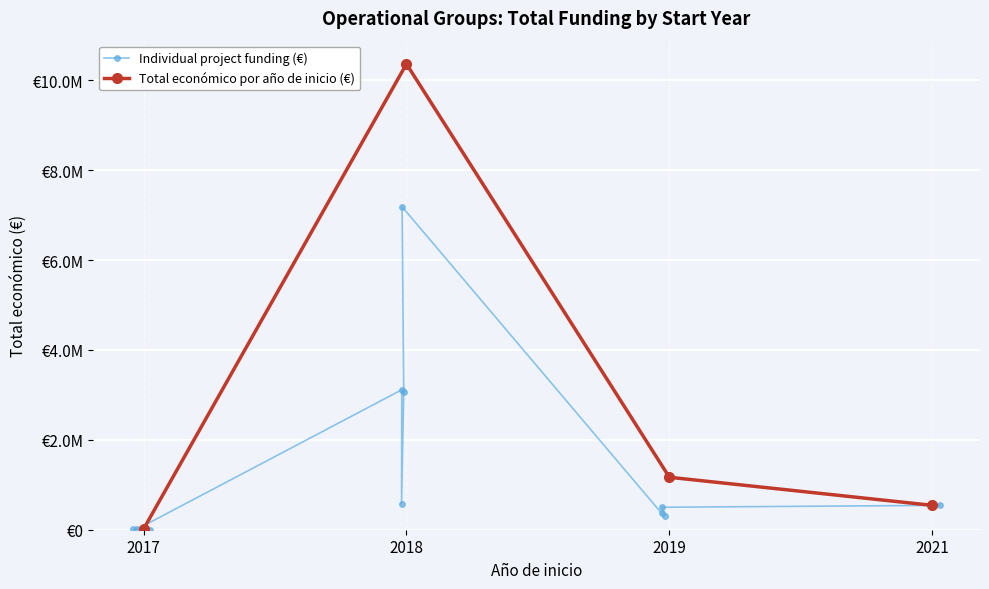

What is the value of the 8th point from the left?

365045